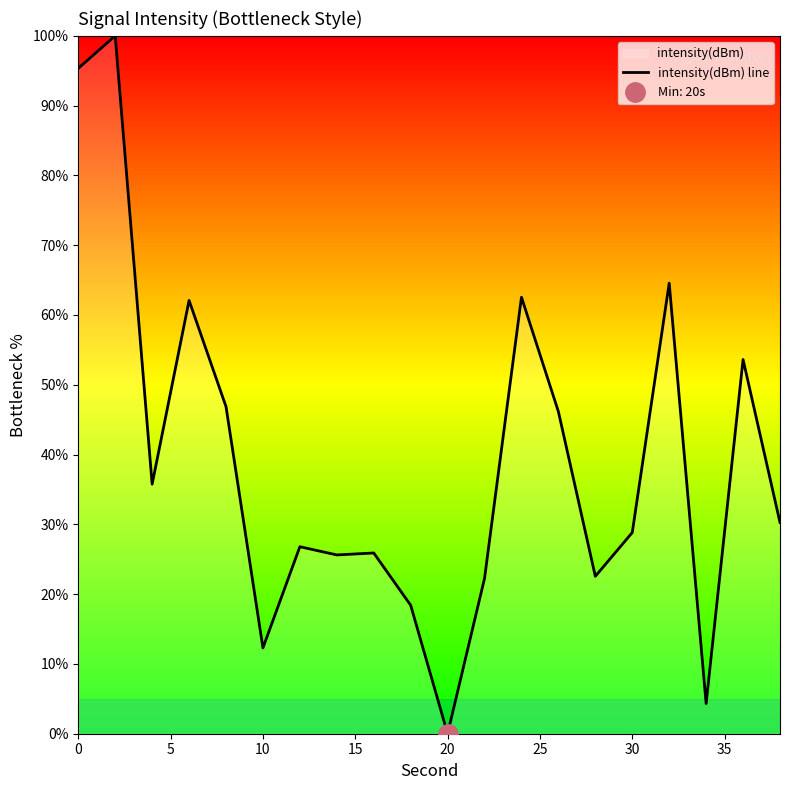

At which label does intensity(dBm) line reach its minimum?

20